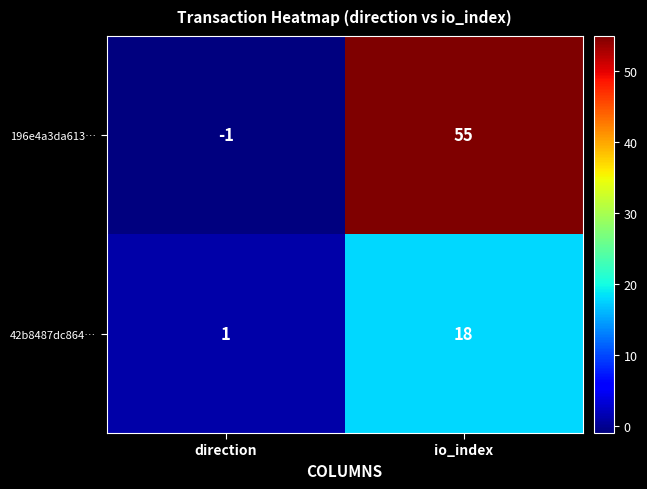

The value of 196e4a3da613… at io_index is 31. True or false?

False